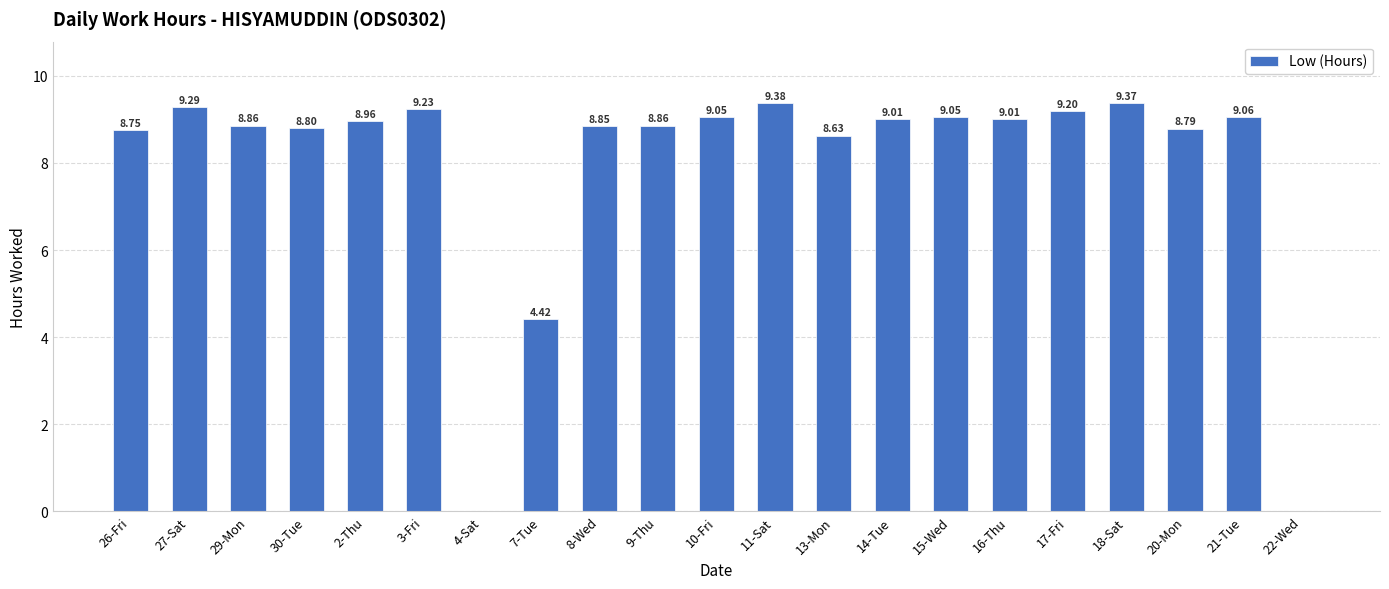

The value at 2-Thu is 9.0. True or false?

True